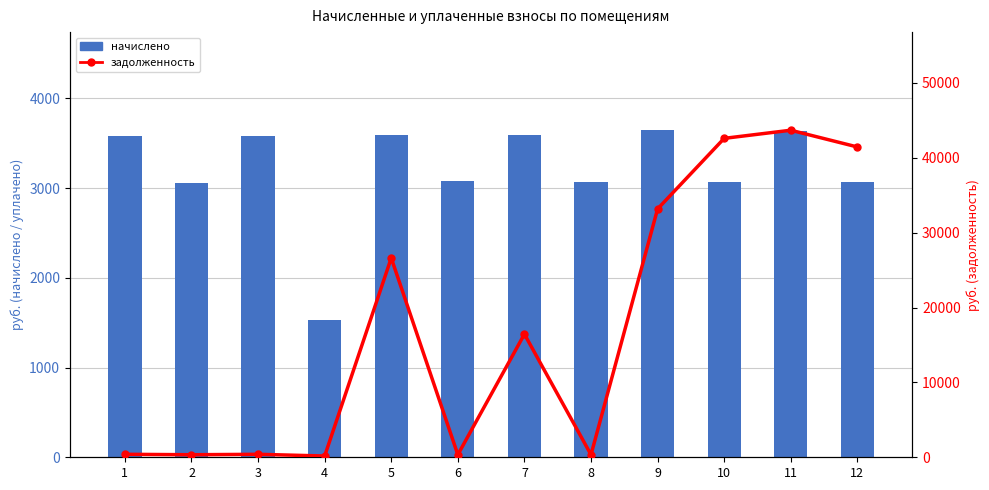

Rank the series at 10 from highest to lowest value.

задолженность, начислено, уплачено